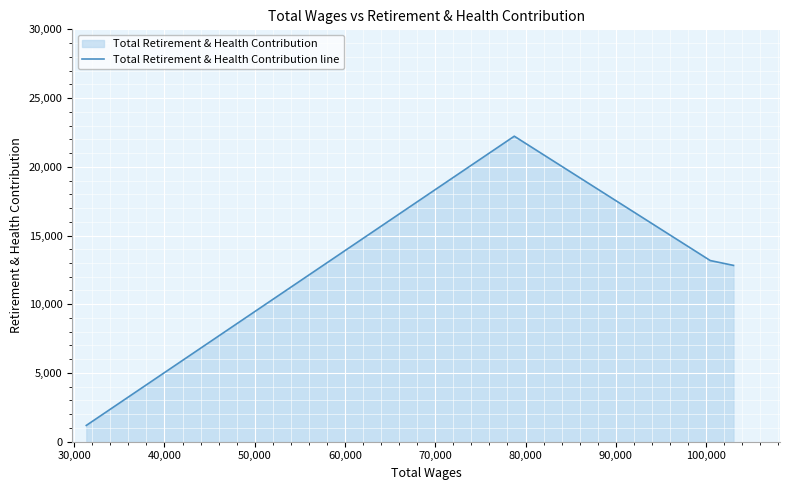

What is the smallest value displayed?

1183